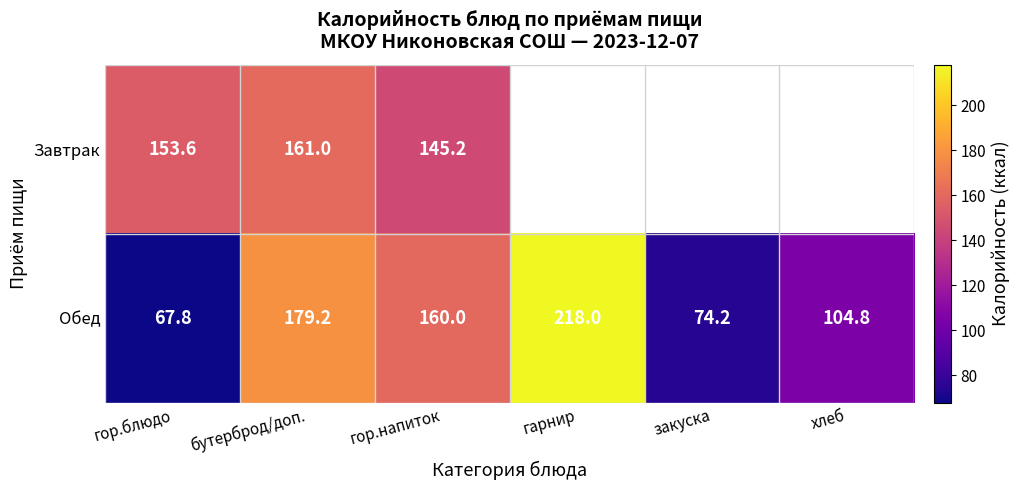

Between бутерброд/доп. and гор.напиток, which series saw the biggest shift?

Обед